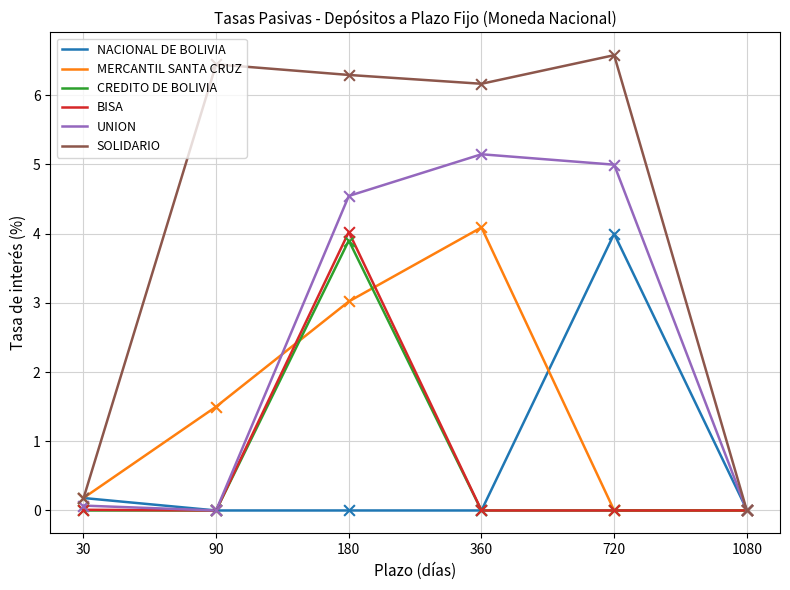

Which series changed the most between 30 and 360?

SOLIDARIO